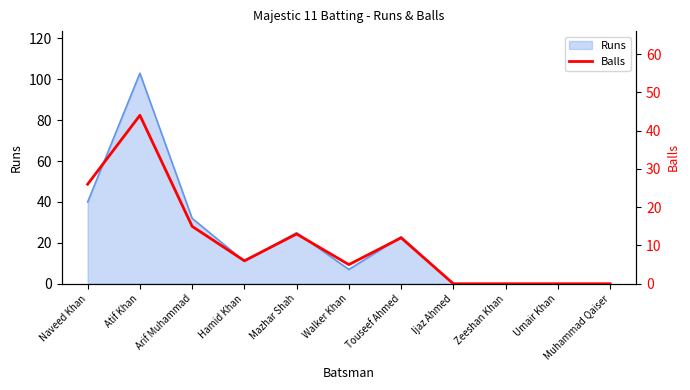

Where does the data first go above 6?

Naveed Khan